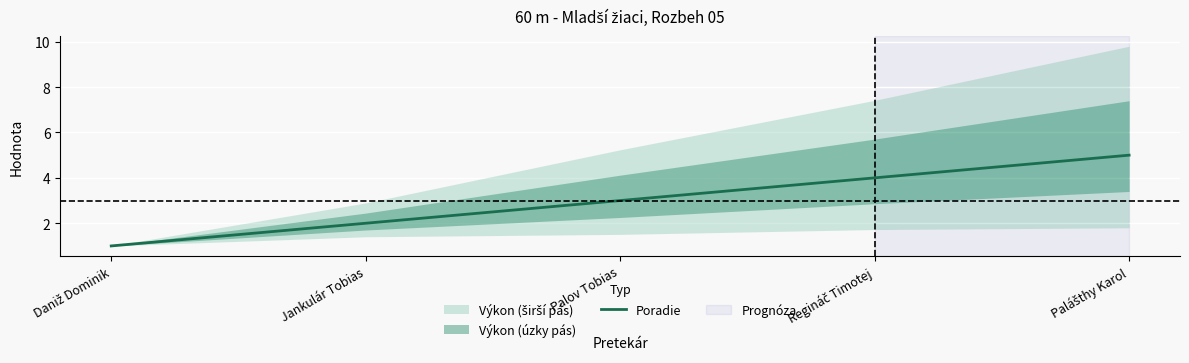

At which category does the chart reach its peak across all series?

Palášthy Karol